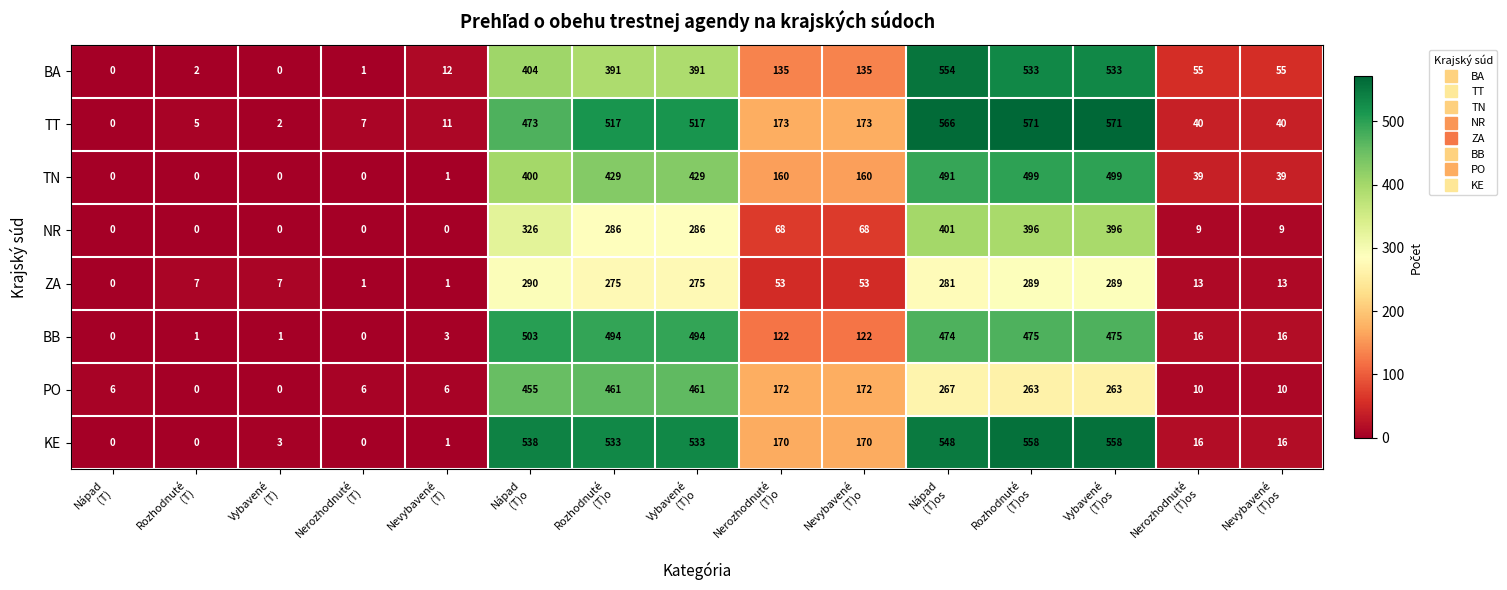

What is the average value of the TT series?

244